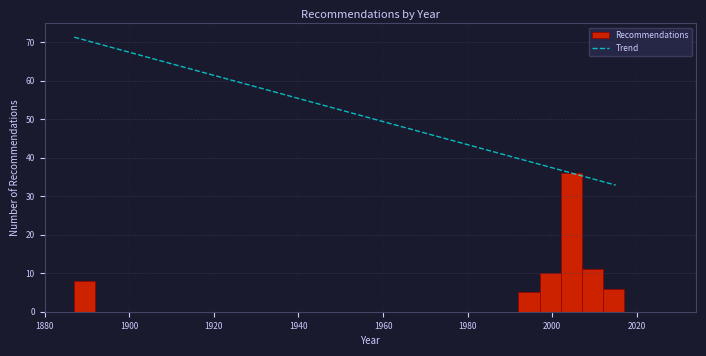

Read against the x-axis, roughly where is the centre of the tallest bar?

2004